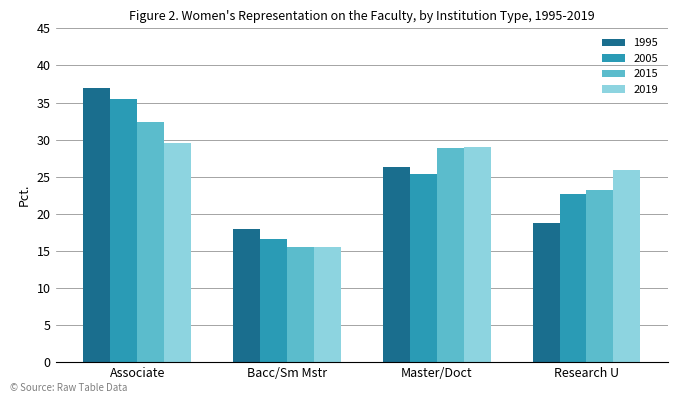

What is the difference between the second highest and second lowest values in the 2005 series?

2.6